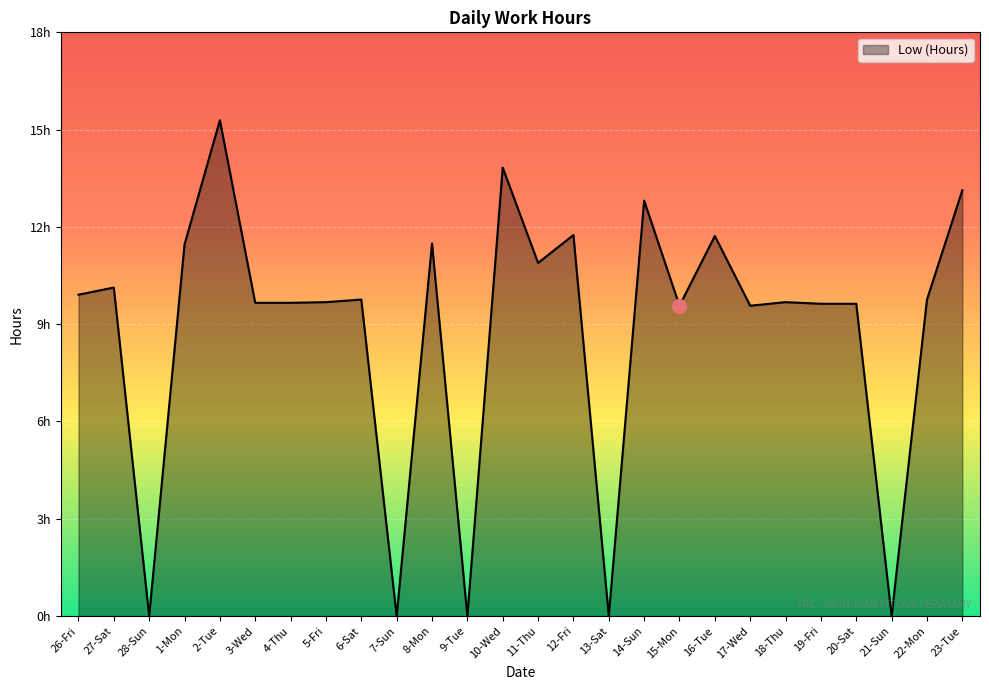

Does the chart have visible grid lines?

Yes